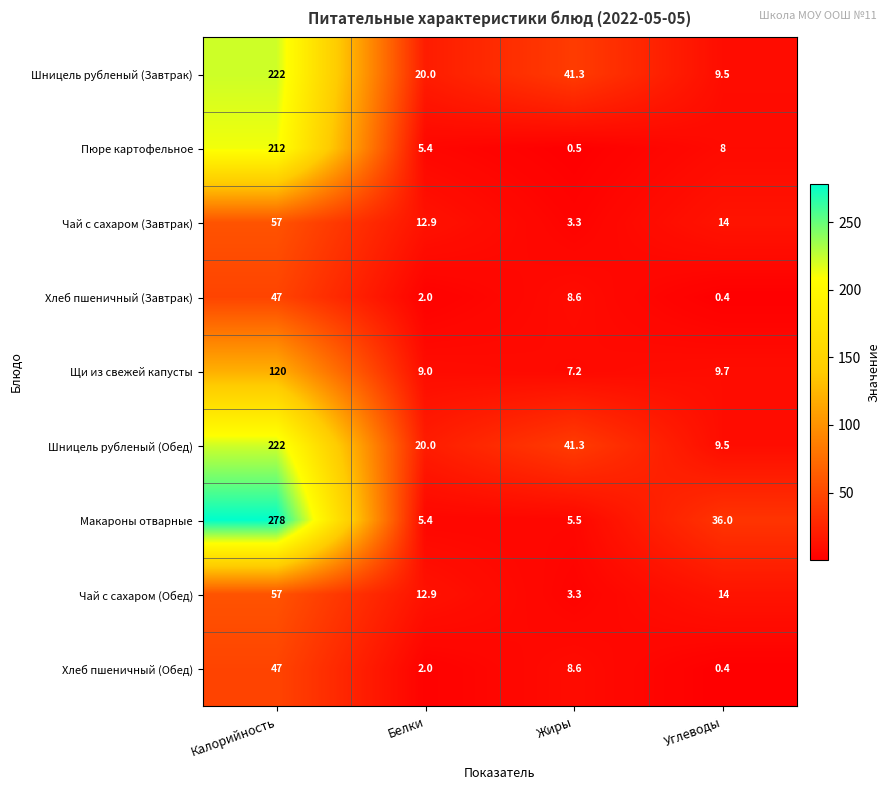

List the labels in order of Пюре картофельное value, smallest first.

Жиры, Белки, Углеводы, Калорийность